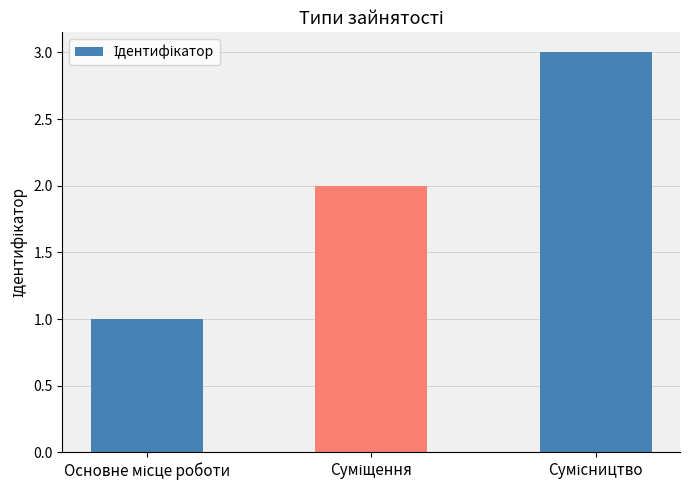

Count the values in the range 1 to 3.

3